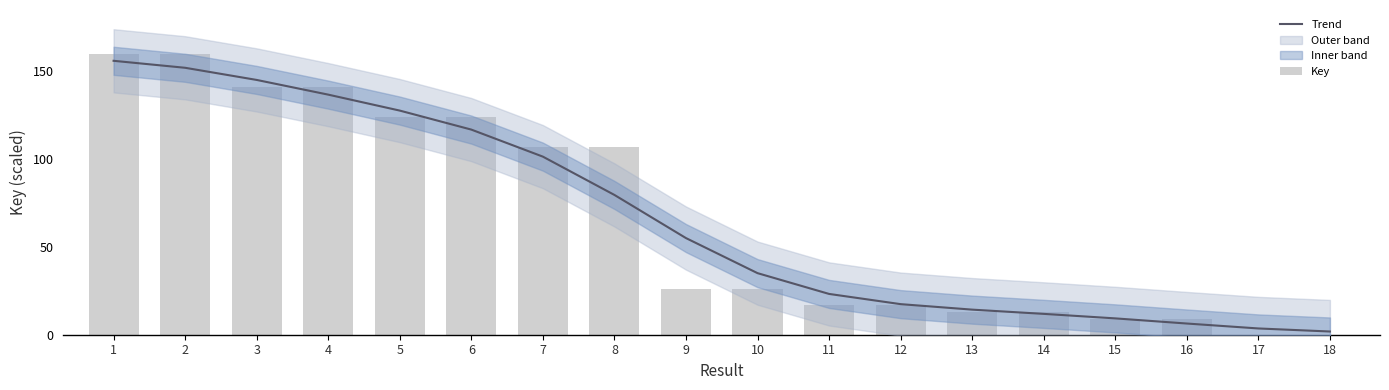

Reading left to right, transcribe all the data shown in this chart.

Trend: 1=156.1	2=152.1	3=145.2	4=136.8	5=127.7	6=116.9	7=101.5	8=79.6	9=55.1	10=35.1	11=23.2	12=17.4	13=14.3	14=11.9	15=9.3	16=6.4	17=3.6	18=1.8
Key: 1=160.0	2=160.0	3=141.0	4=141.0	5=123.8	6=123.8	7=107.2	8=107.2	9=25.9	10=25.9	11=16.9	12=16.9	13=13.1	14=13.1	15=9.1	16=9.0	17=0.0	18=0.0